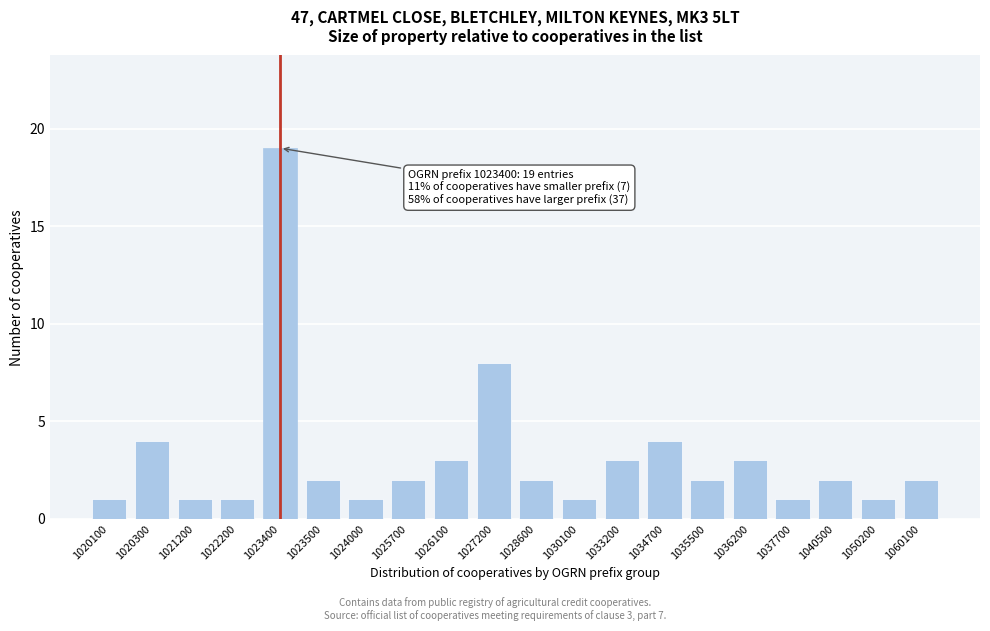

Reading right to left, extract all data points from this chart.

2	1	2	1	3	2	4	3	1	2	8	3	2	1	2	19	1	1	4	1